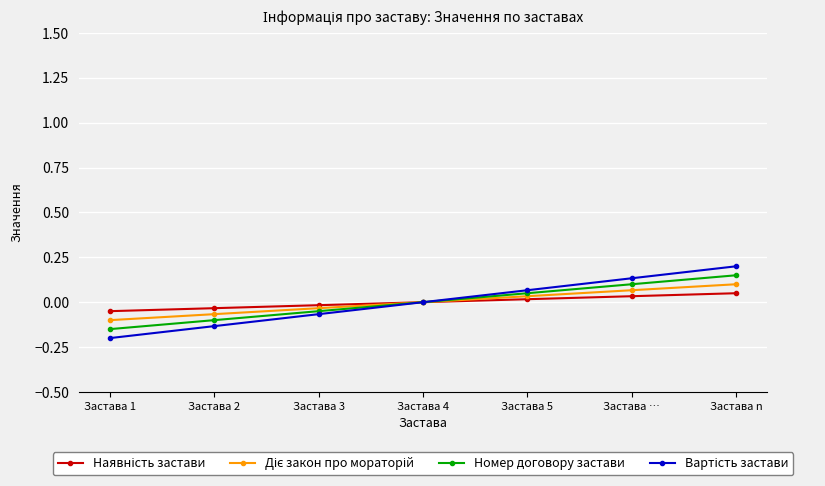

Reading left to right, what are all the values shown in this chart?

Наявність застави: -0.1	-0.0	-0.0	0.0	0.0	0.0	0.1
Діє закон про мораторій: -0.1	-0.1	-0.0	0.0	0.0	0.1	0.1
Номер договору застави: -0.2	-0.1	-0.1	0.0	0.1	0.1	0.2
Вартість застави: -0.2	-0.1	-0.1	0.0	0.1	0.1	0.2